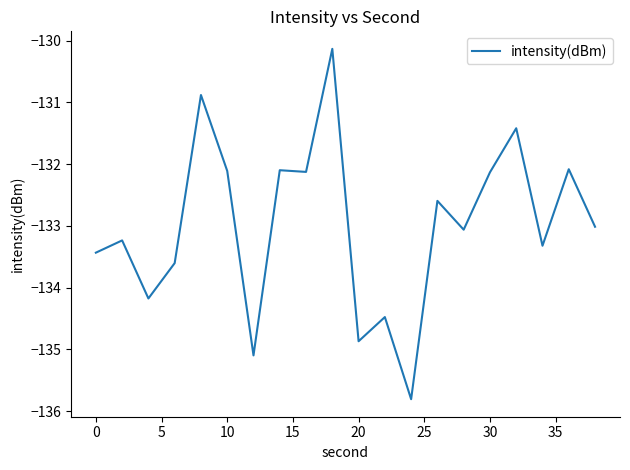

What is the difference between the maximum and minimum values?

5.7